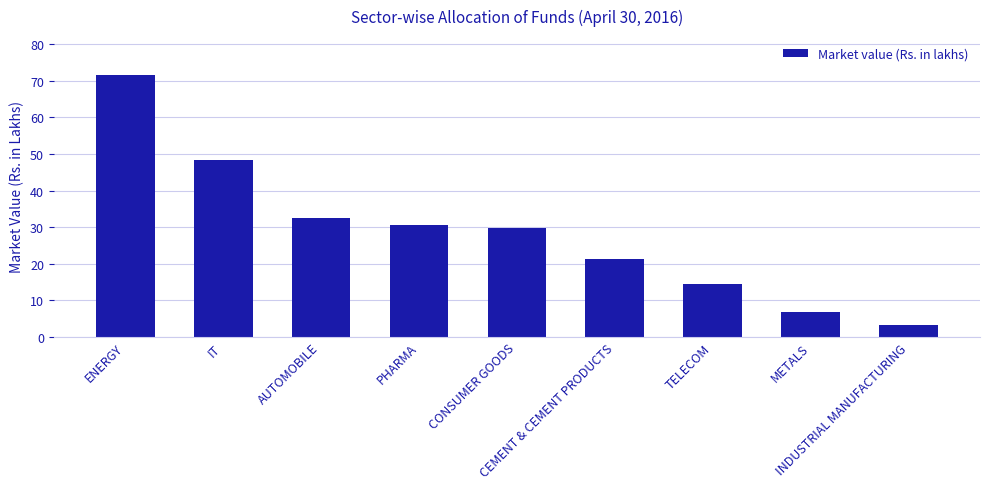

The value at ENERGY is 31.7. True or false?

False